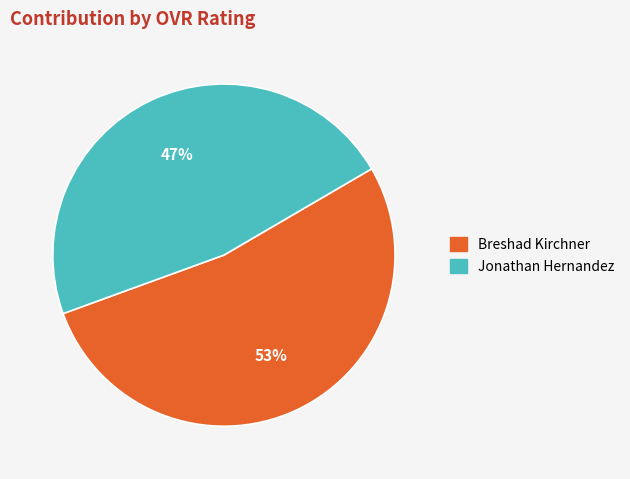

To the nearest percent, what is the difference between the largest and smallest slice percentages?

6%